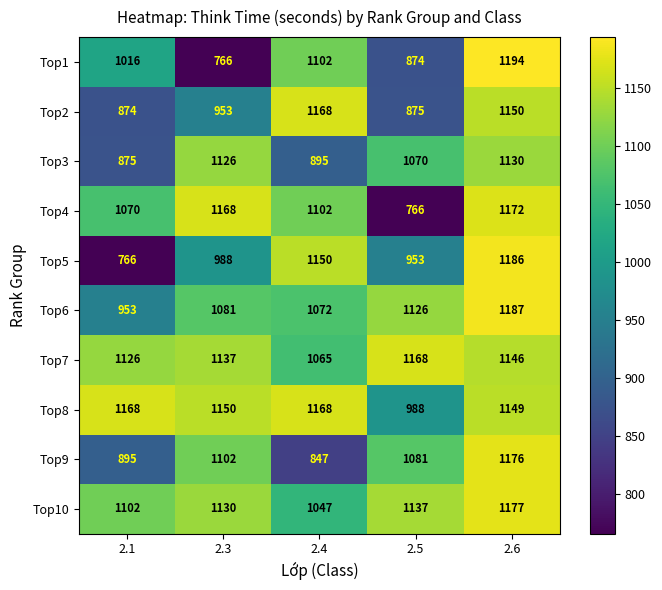

At 2.1, list the series in order from largest to smallest.

Top8, Top7, Top10, Top4, Top1, Top6, Top9, Top3, Top2, Top5